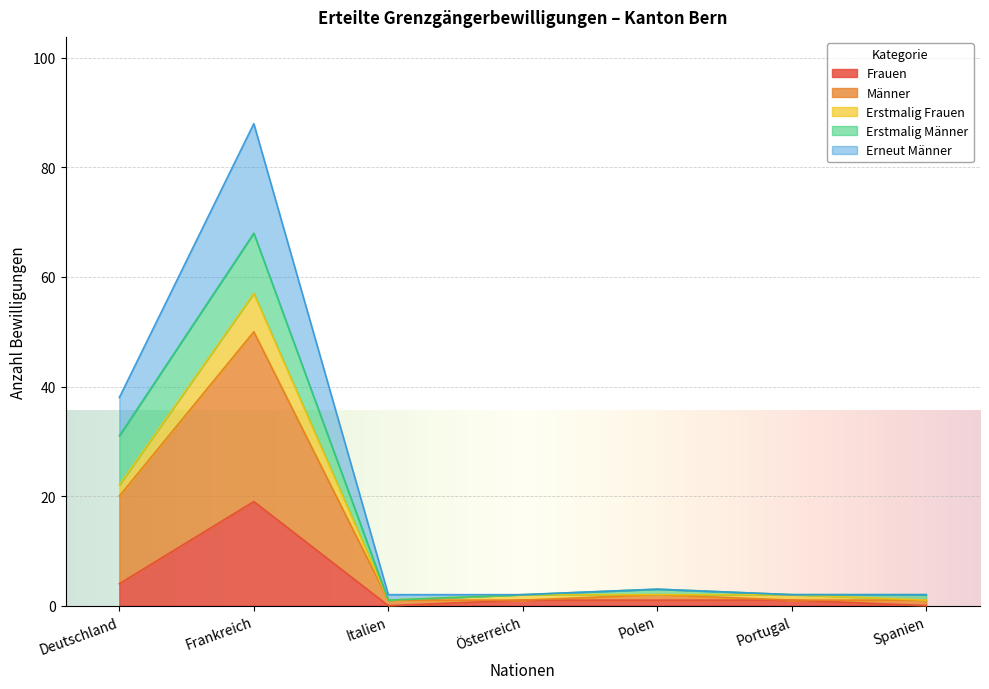

At which category is the sum across all series the highest?

Frankreich